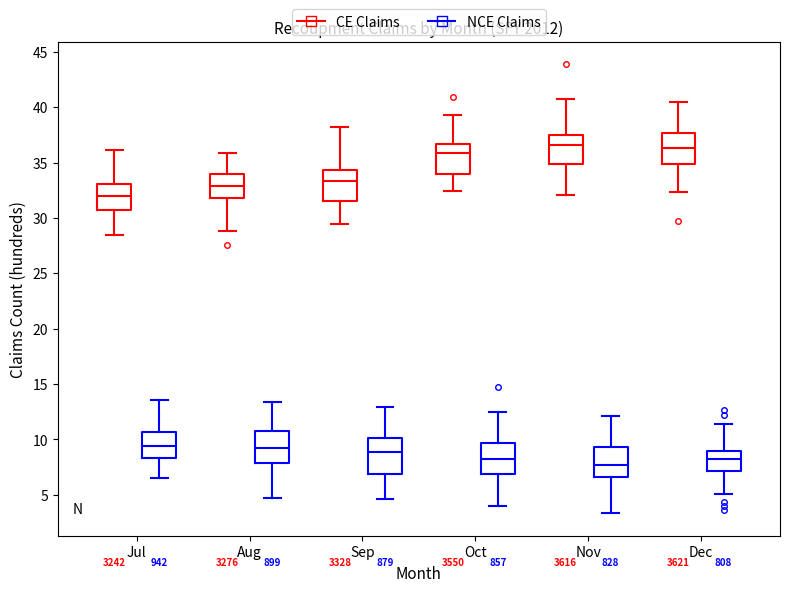

Where does the lower whisker of the box for Nov (CE Claims) end on the y-axis? The values are not printed on the chart, so give them approximately, as read against the axis.

32.0